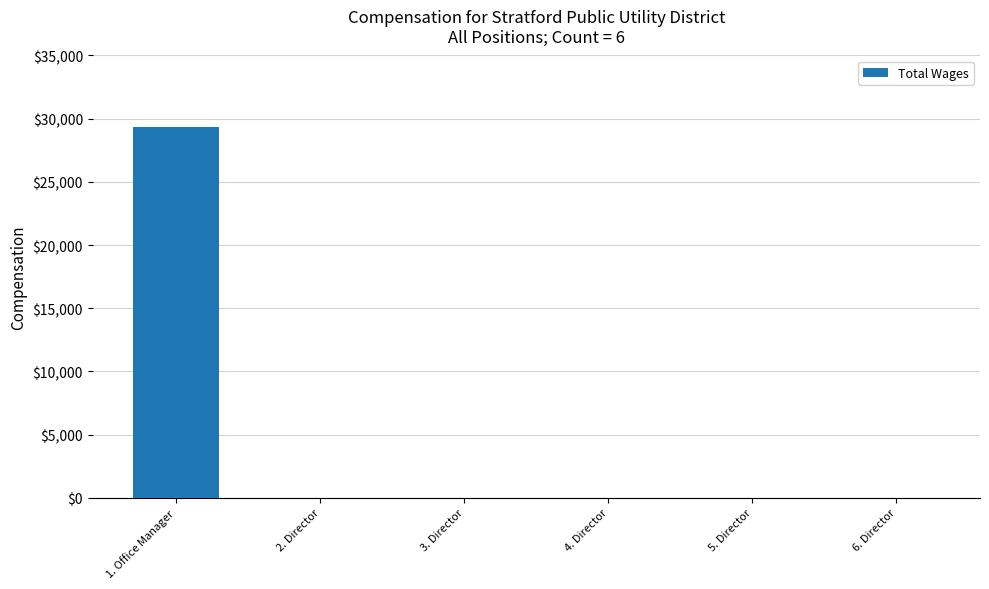

The value at 3. Director is 0. True or false?

True